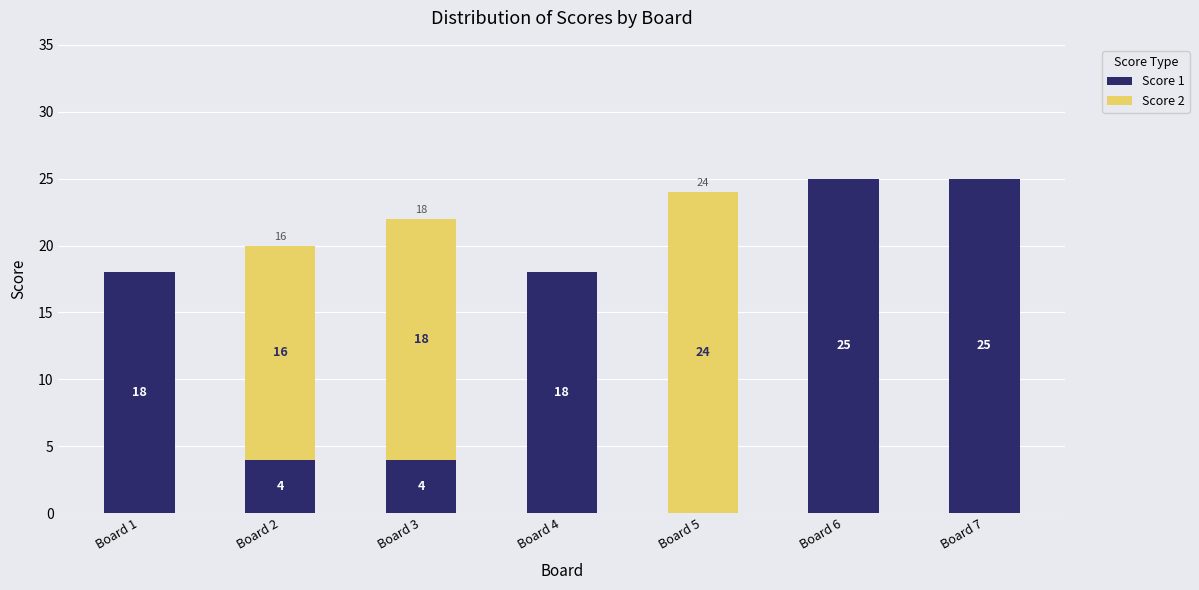

Is it true that Score 1 equals 4 at Board 2?

True